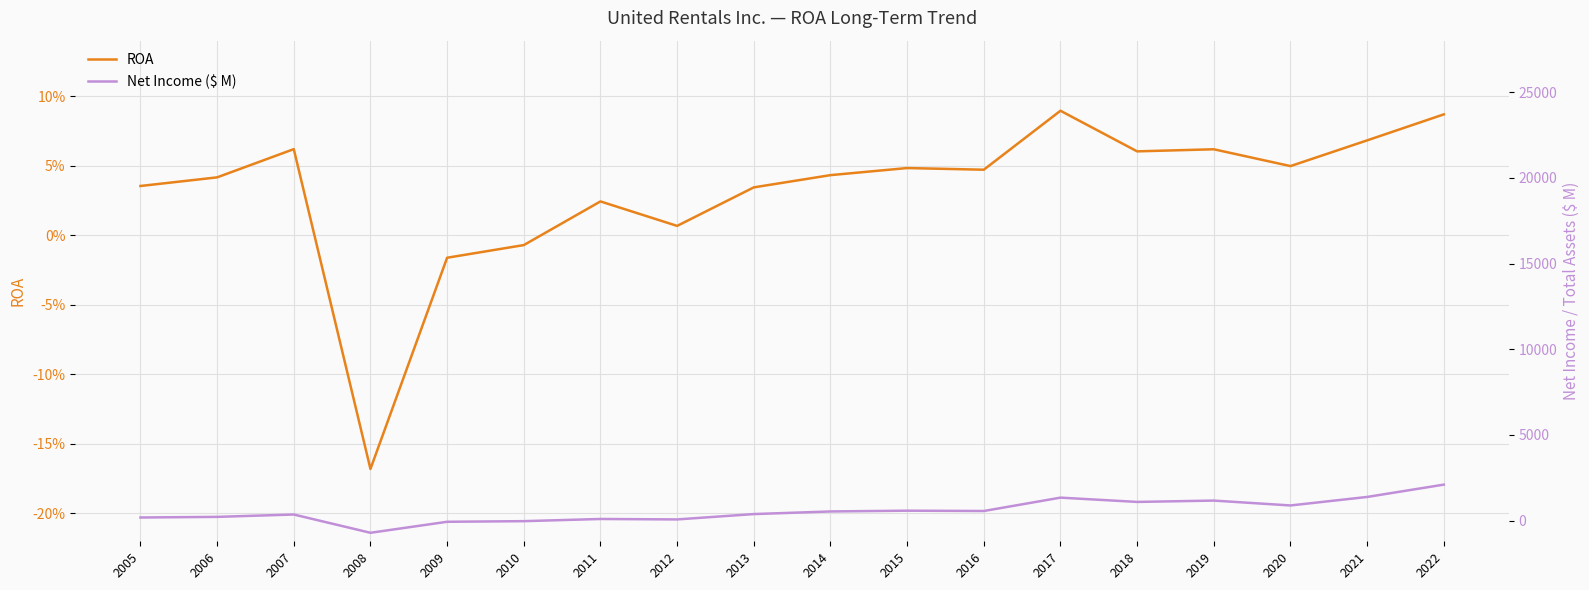

Is it true that ROA equals 0.0 at 2016?

False